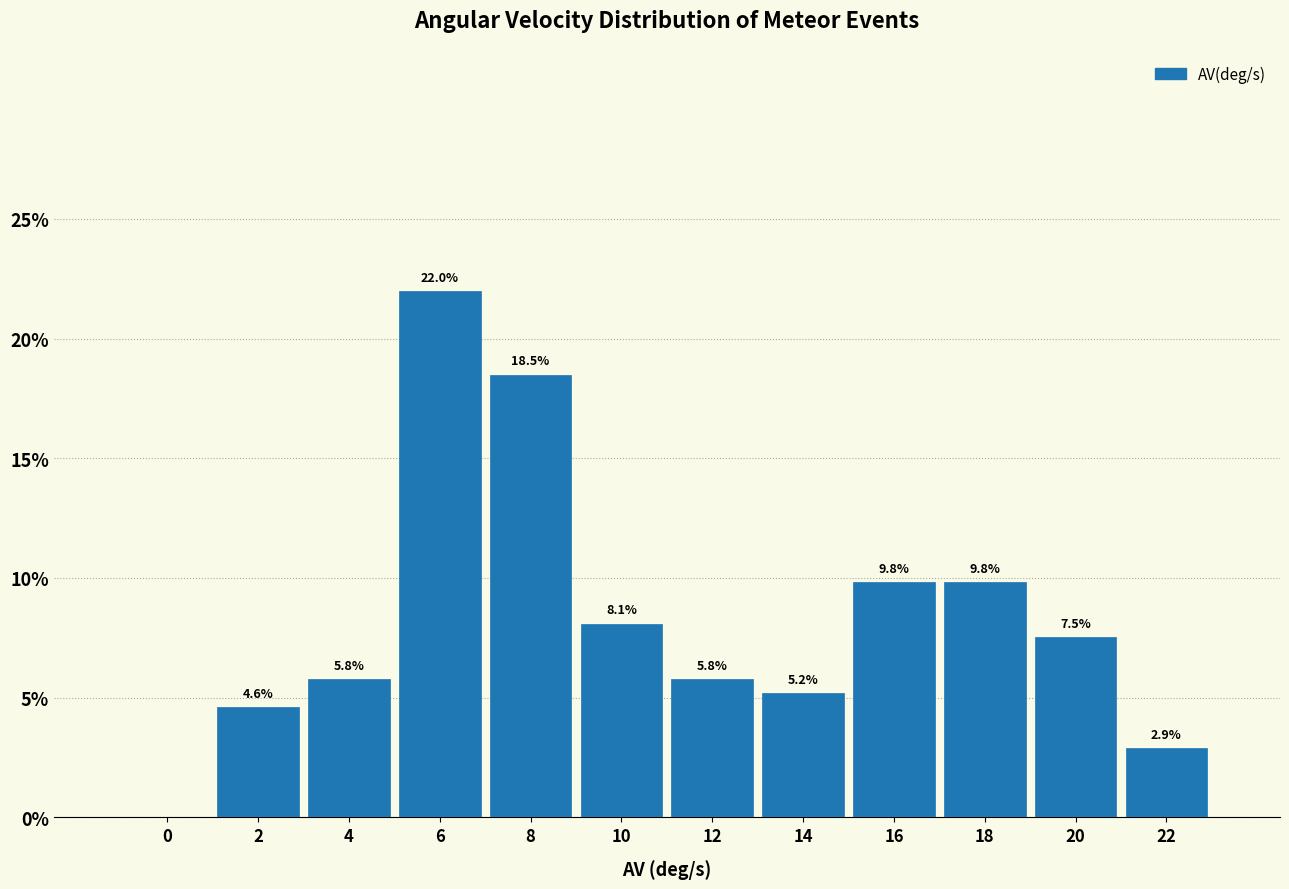

Reading right to left, list all the values displayed in this chart.

22=2.9	20=7.5	18=9.8	16=9.8	14=5.2	12=5.8	10=8.1	8=18.5	6=22.0	4=5.8	2=4.6	0=0.0